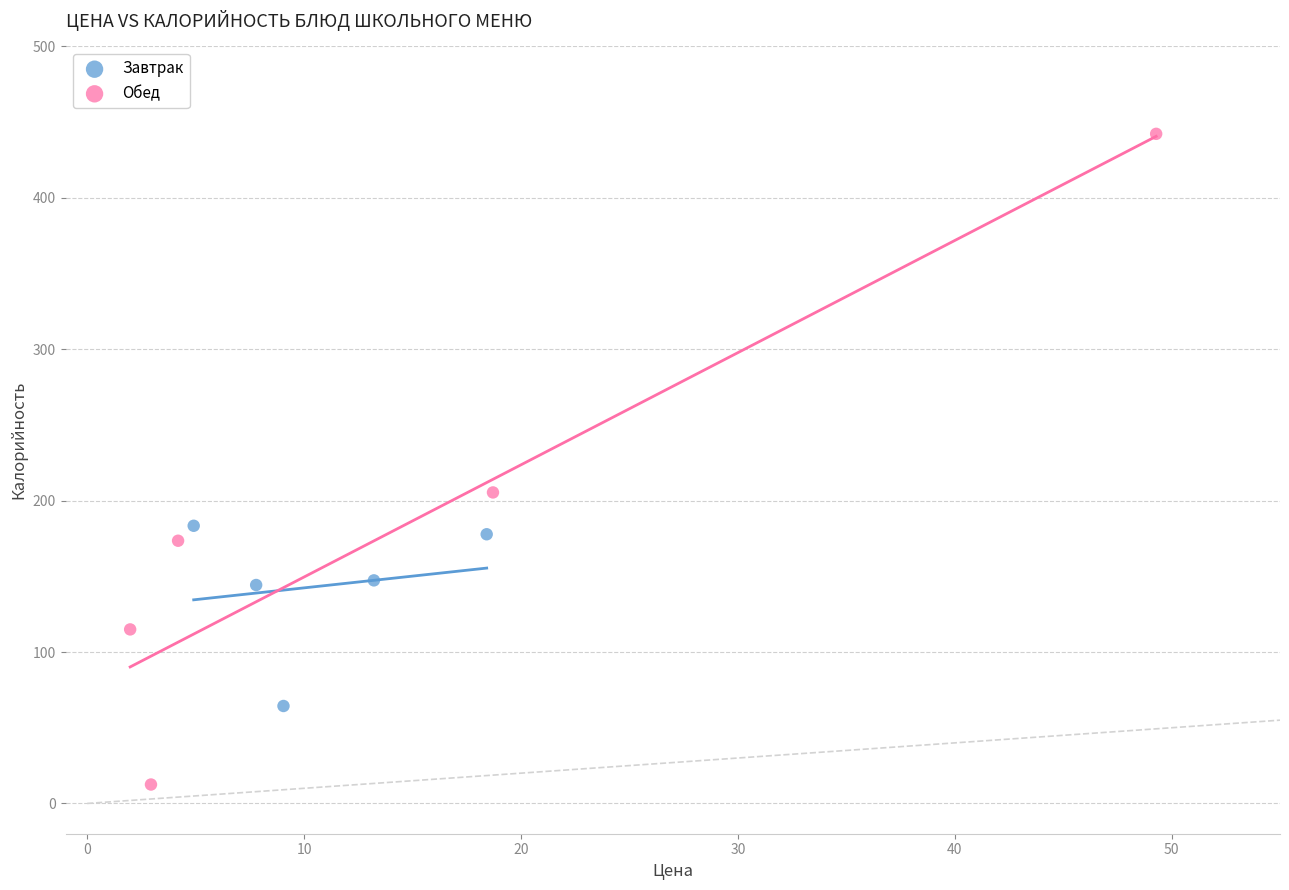

Which series contains the highest Y value?

Обед